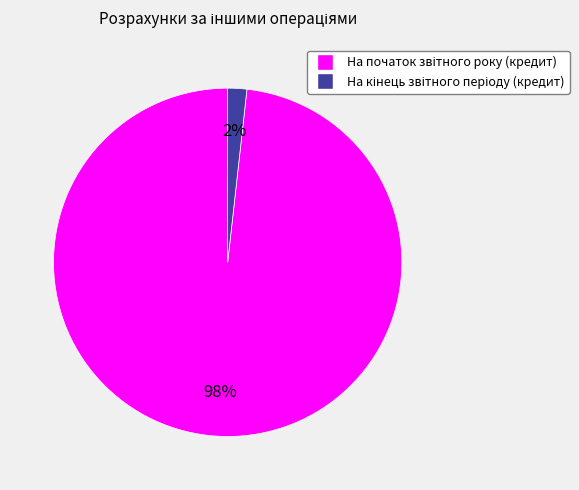

Does any single category account for the majority?

Yes